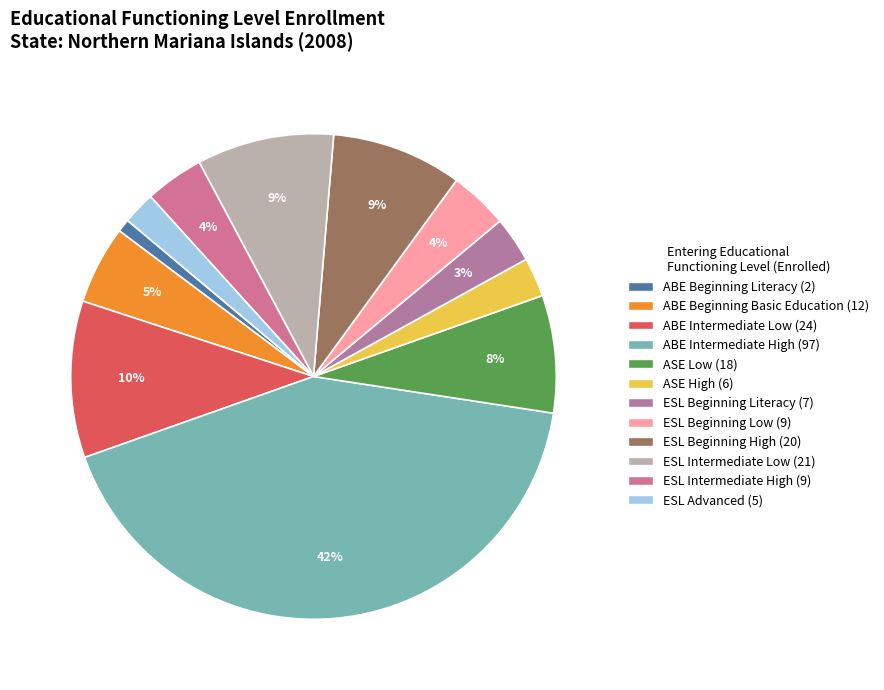

Which slice is the smallest?

ABE Beginning Literacy